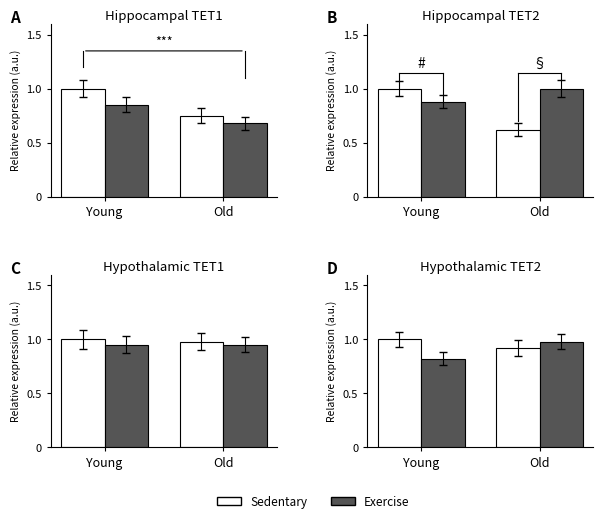

What is the average value of the Sedentary series?

1.0